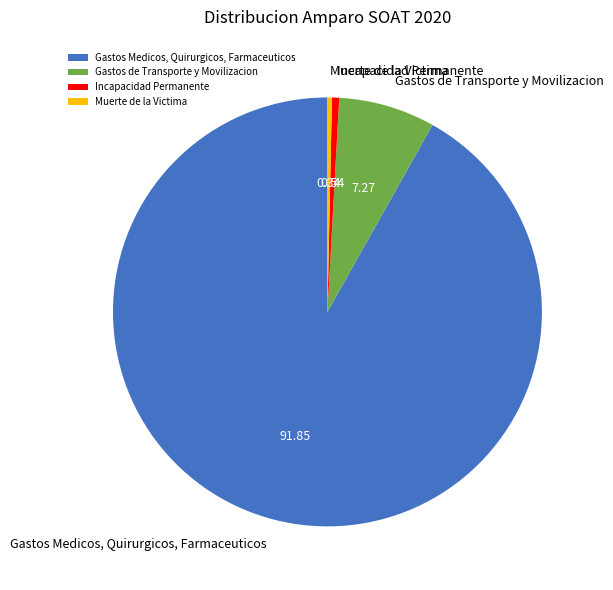

Is the sum of Muerte de la Victima and Incapacidad Permanente greater than half?

No